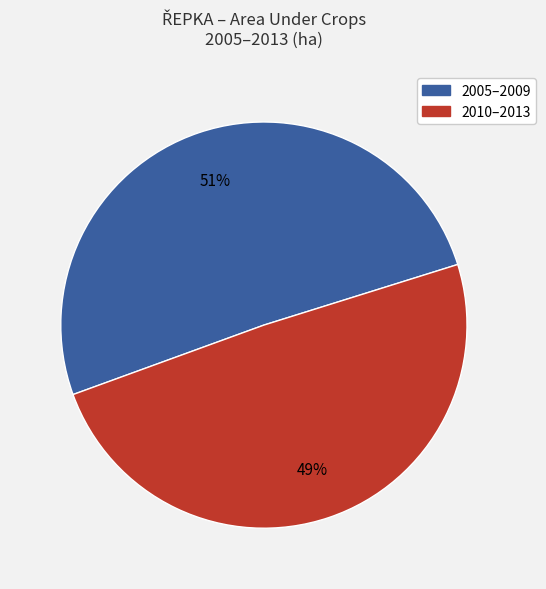

Is there any slice that represents more than half of the pie?

Yes